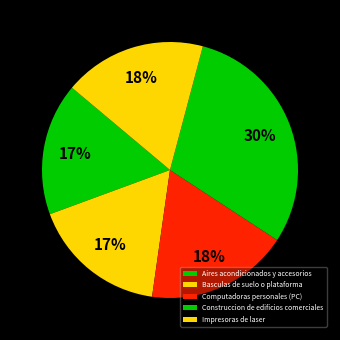

Count the number of slices in the pie.

5